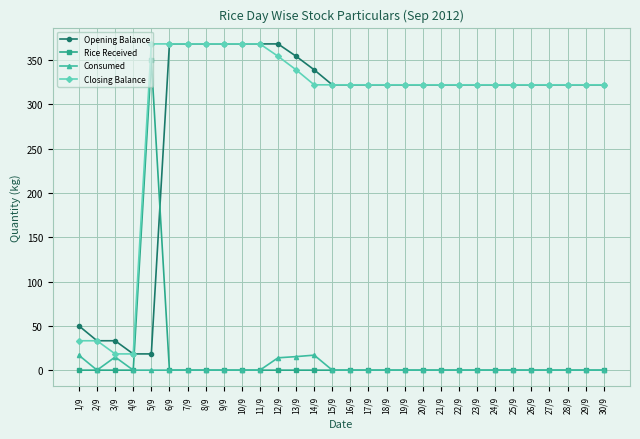

What is the maximum value shown in the chart?

368.4